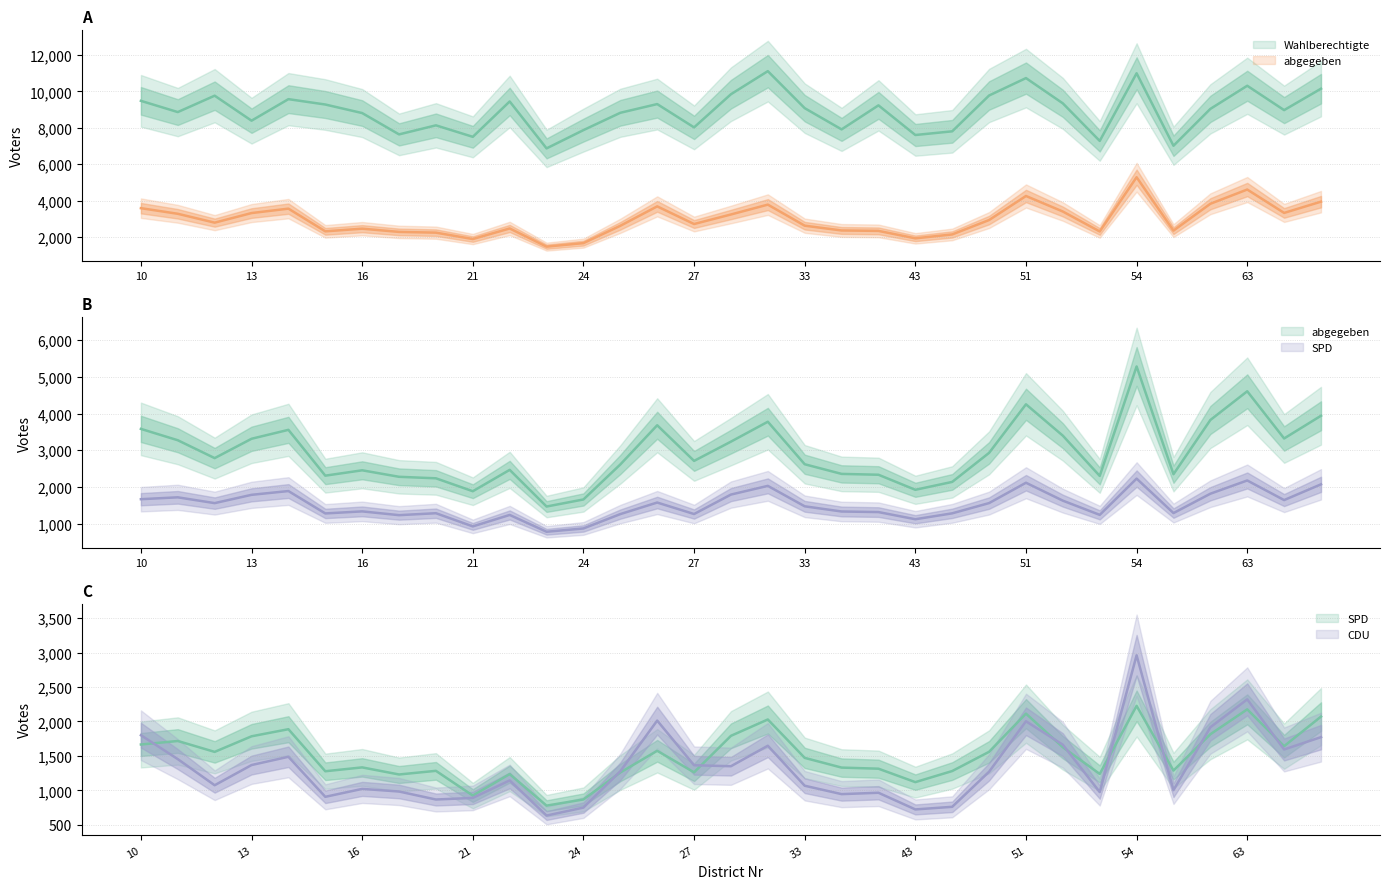

Where is the first local minimum for abgegeben?

12